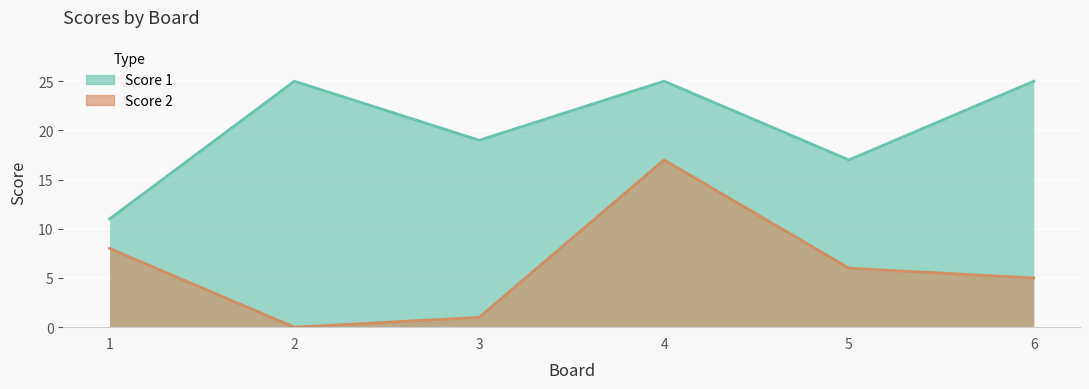

At which label does Score 2 reach its peak?

4